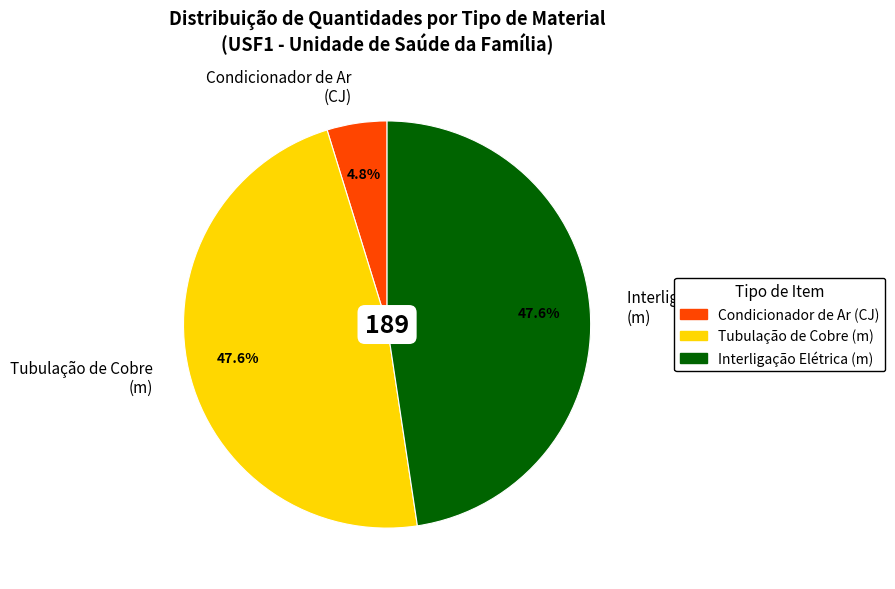

Which category has the smallest portion of the pie?

Condicionador de Ar (CJ)